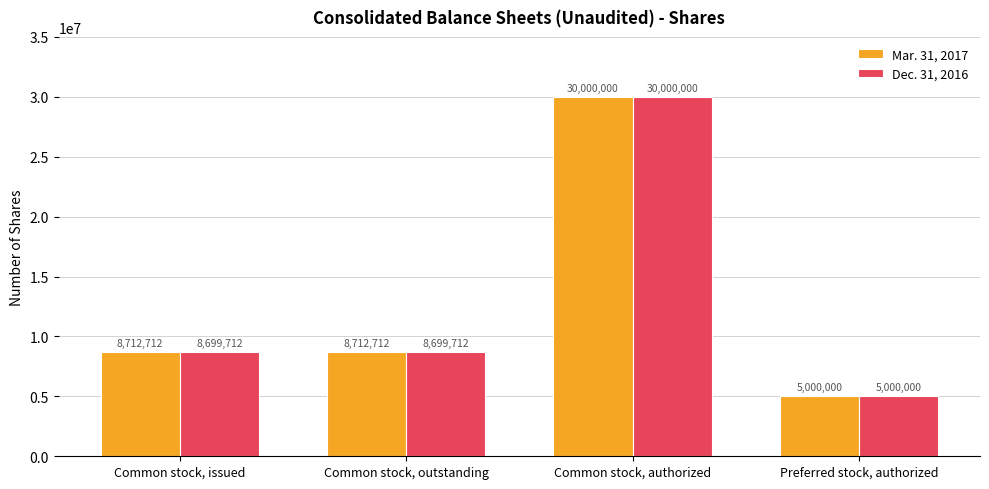

How many data points does each series have?

4